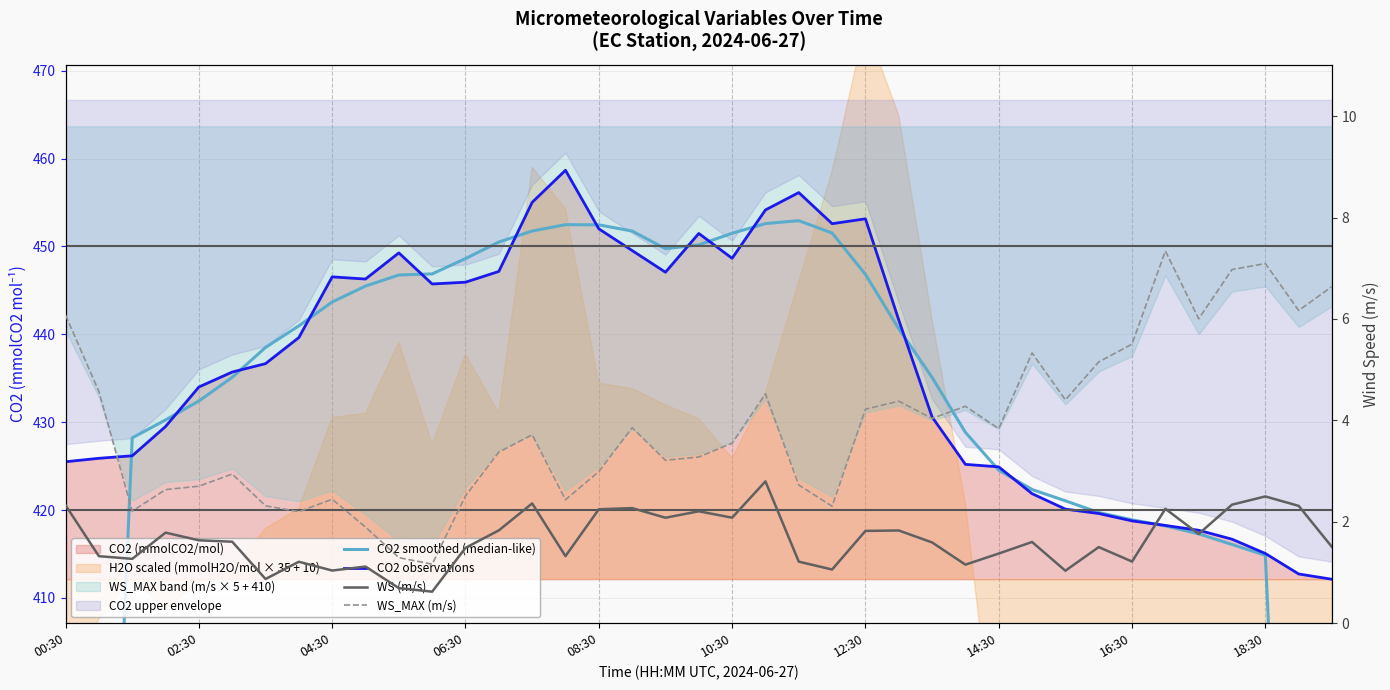

What is the maximum value shown in the chart?

458.7